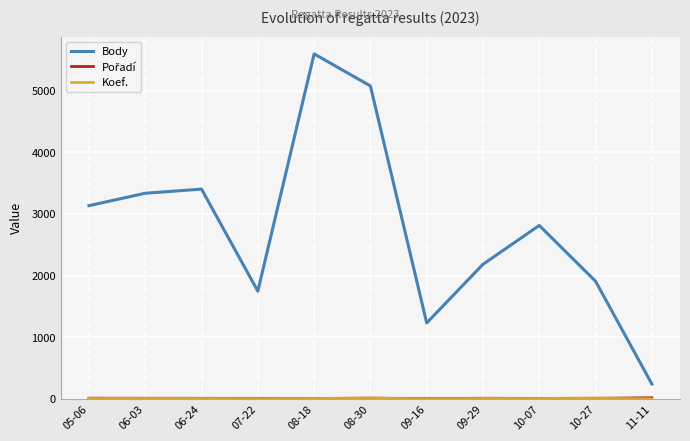

The value of Body at 08-18 is 5600. True or false?

True